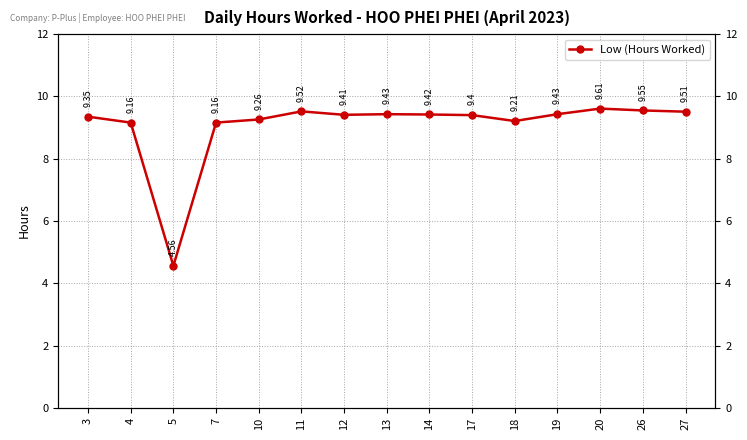

The chart shows a value of 9.3 at 3. True or false?

True